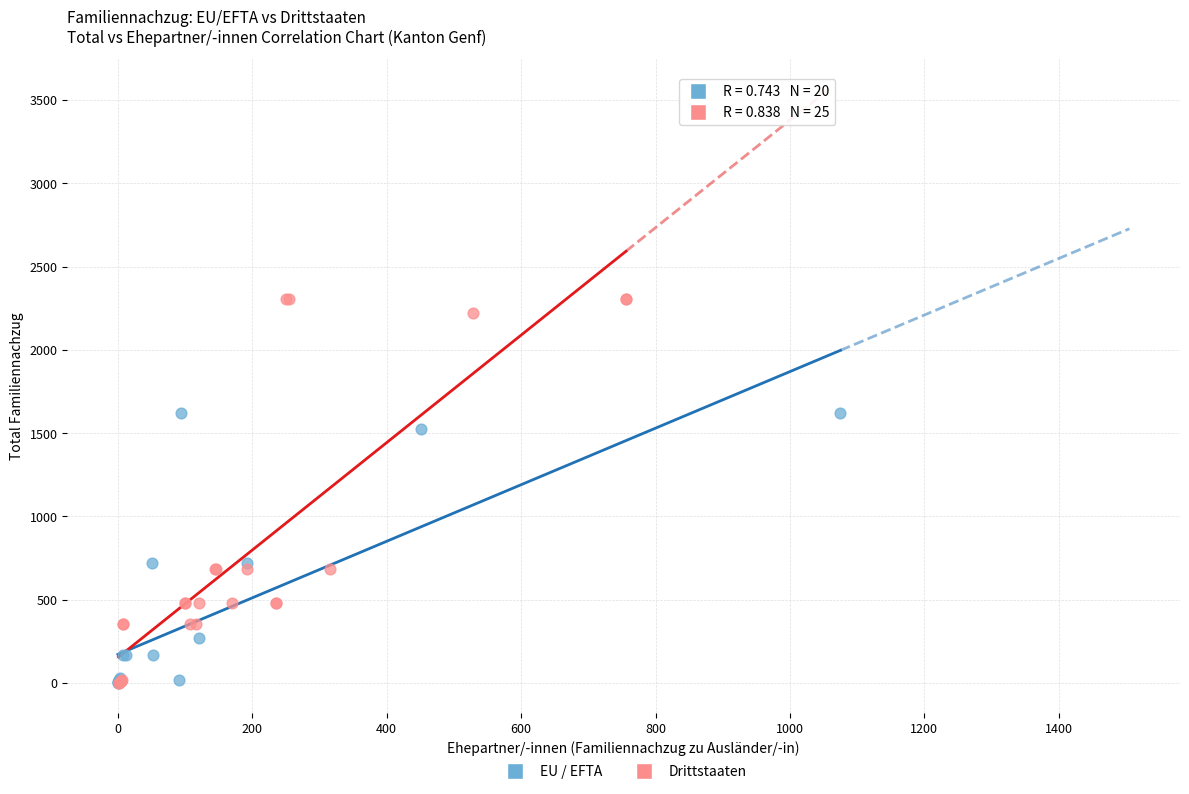

Which series has the widest spread of Y values?

Drittstaaten